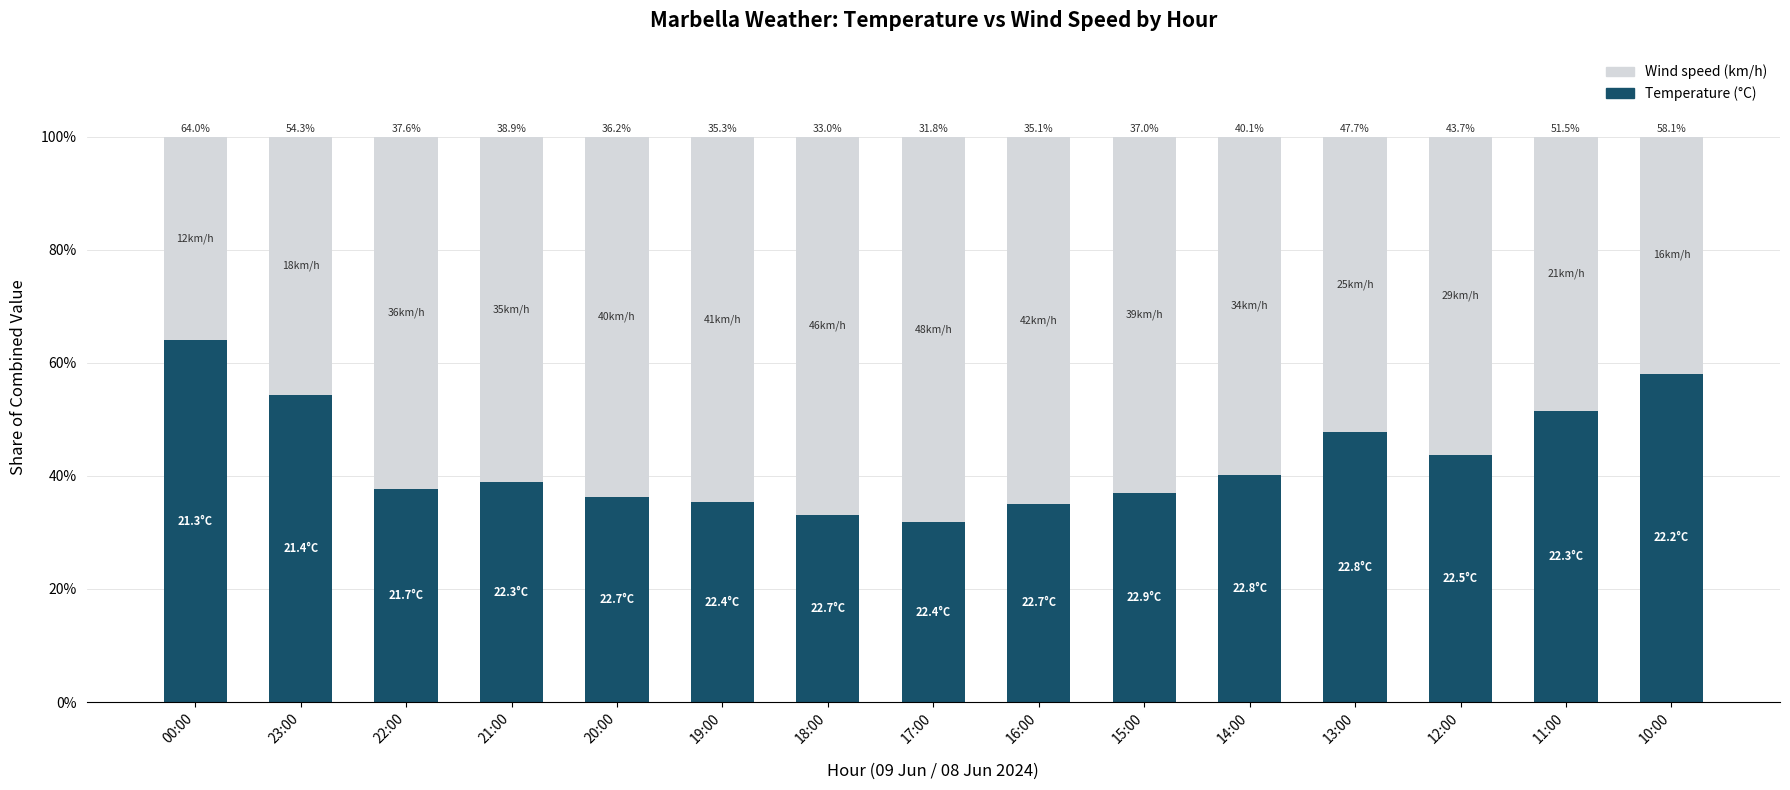

What is the lowest value of the Temperature (°C) series?

31.8